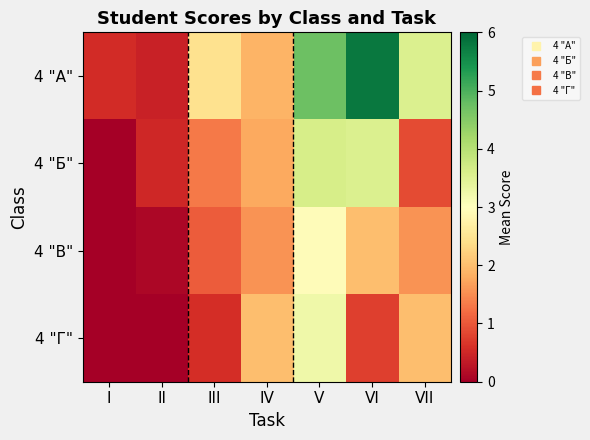

Reading left to right, extract all data points from this chart.

4 "А": I=0.6	II=0.4	III=2.4	IV=1.9	V=4.7	VI=5.8	VII=3.6
4 "Б": I=0.0	II=0.5	III=1.3	IV=1.8	V=3.6	VI=3.6	VII=0.9
4 "В": I=0.0	II=0.1	III=1.1	IV=1.6	V=2.9	VI=2.0	VII=1.6
4 "Г": I=0.0	II=0.0	III=0.6	IV=2.0	V=3.2	VI=0.8	VII=2.0